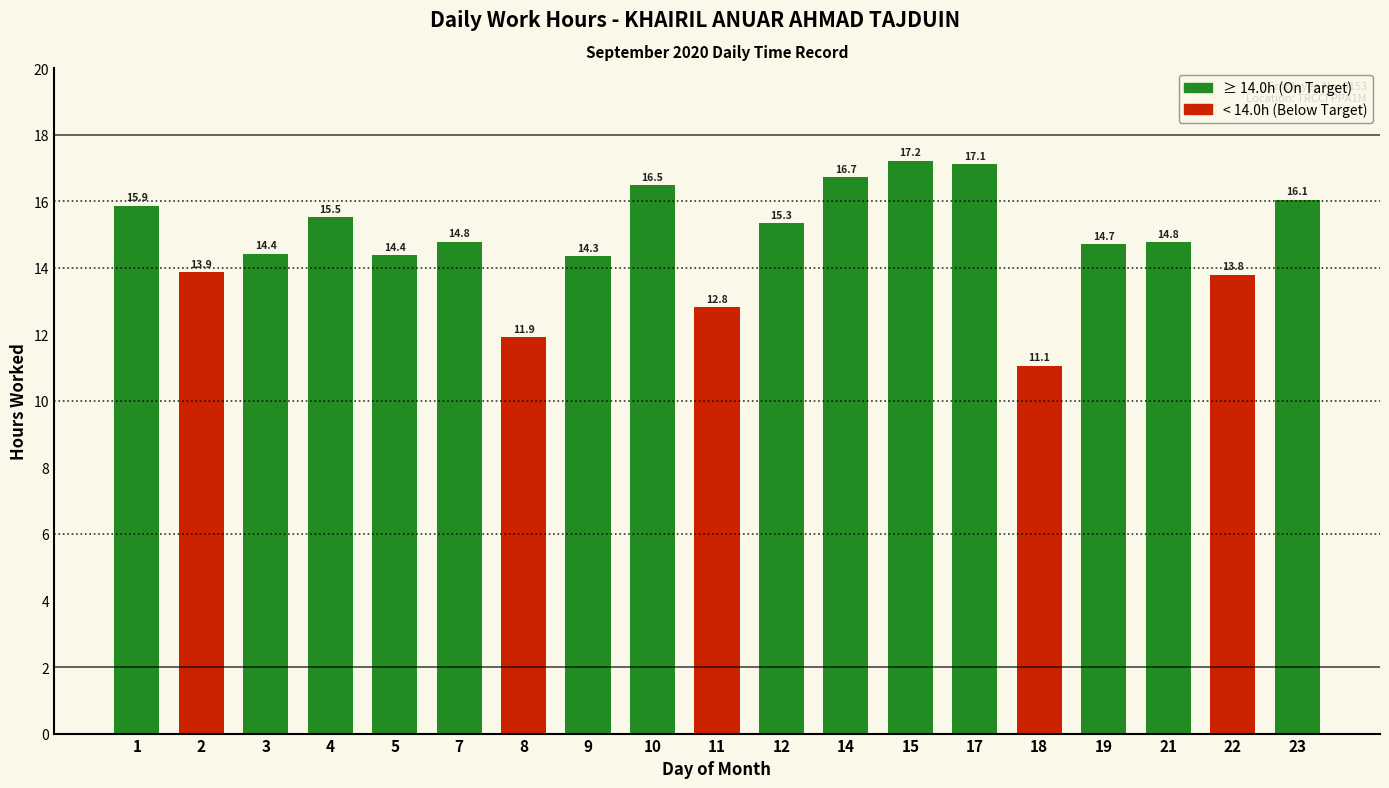

What is the smallest value displayed?

11.1